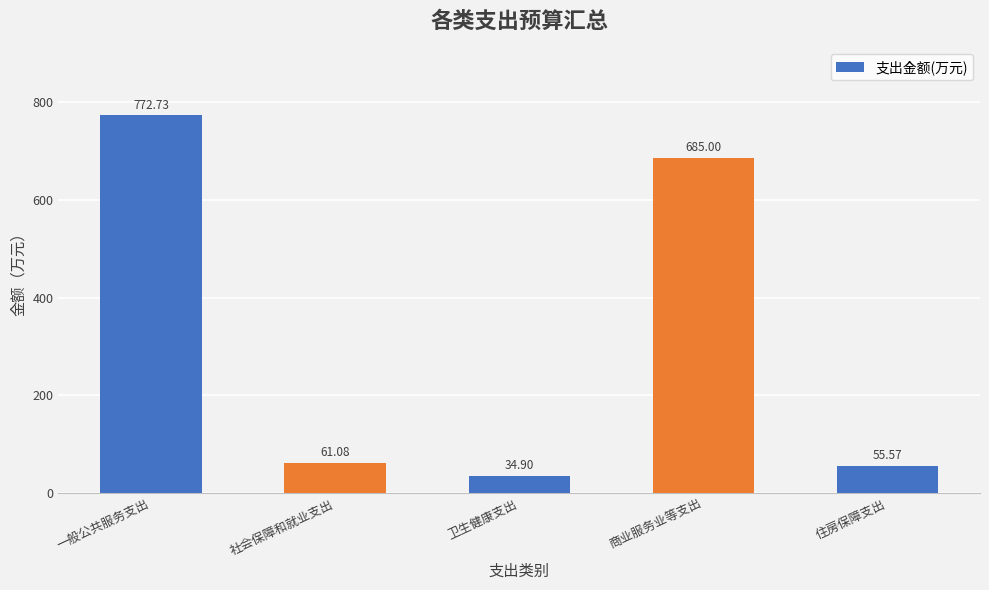

At which label does the data first exceed 61?

一般公共服务支出